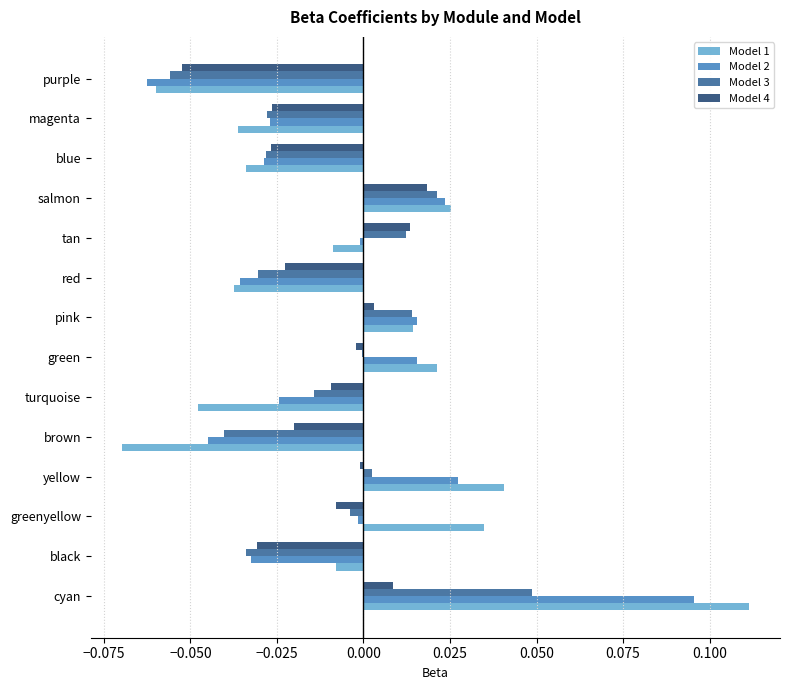

Between magenta and purple, which series saw the biggest shift?

Model 2